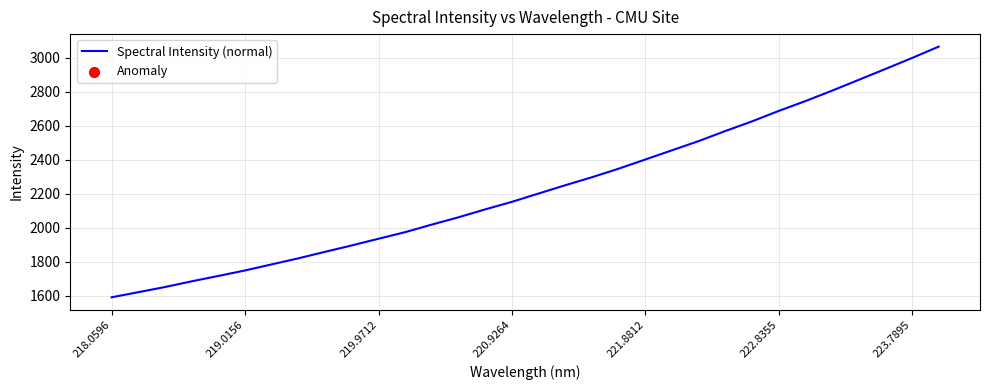

What is the maximum value shown in the chart?

3064.8